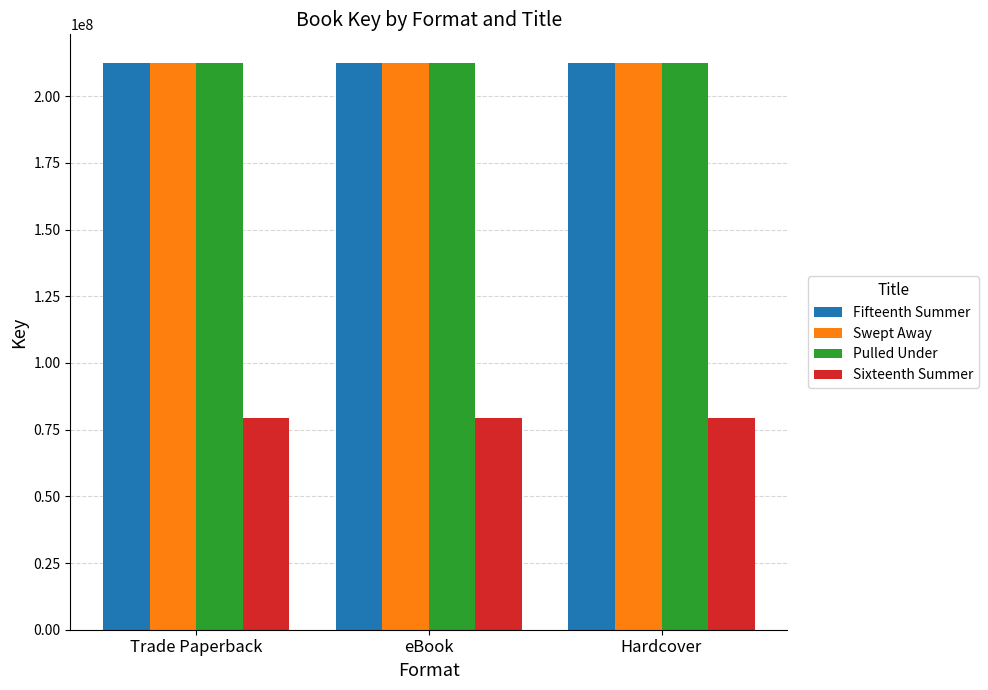

The value of Swept Away at Trade Paperback is 309667415. True or false?

False